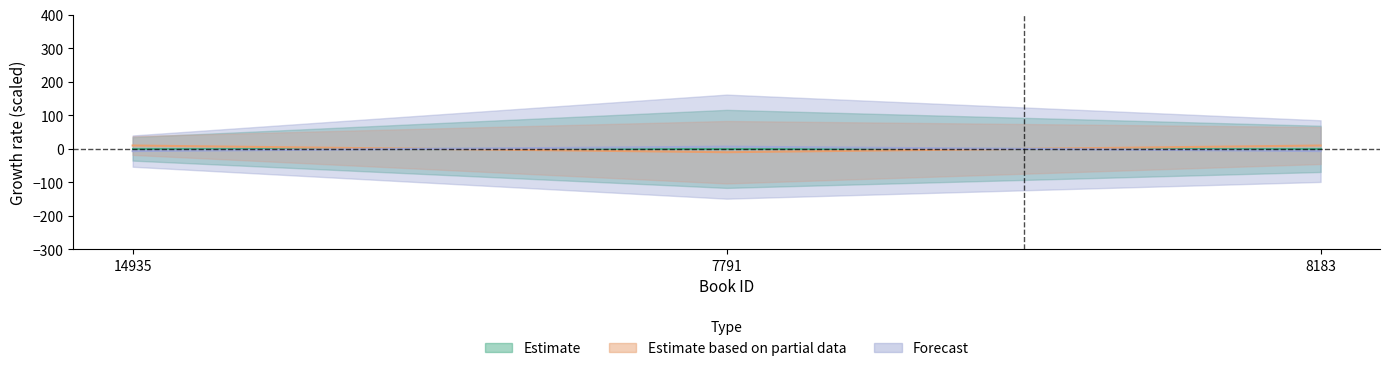

Count the values in the range -10 to 10.

3